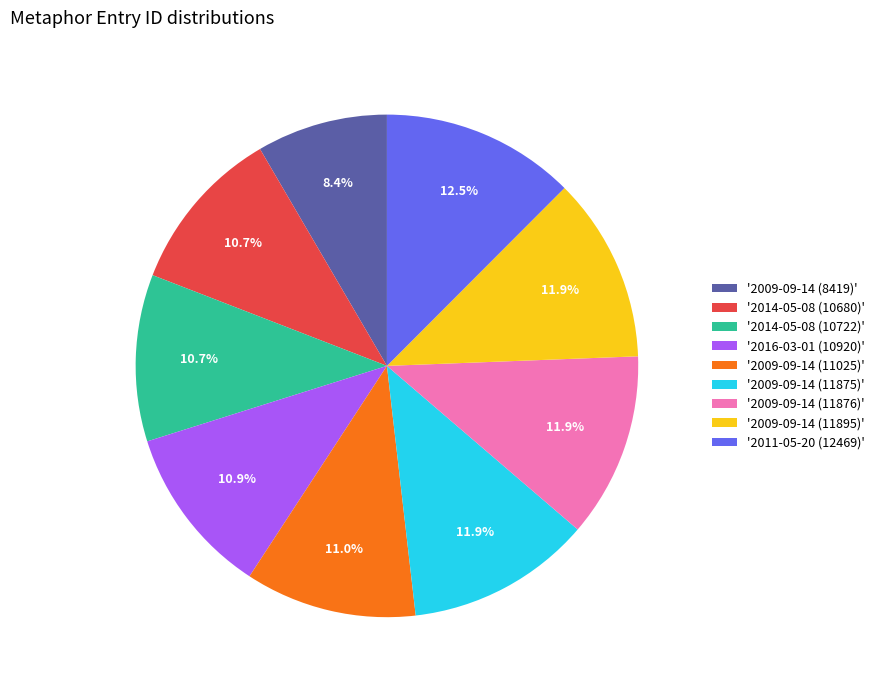

Approximately how many times larger is the value at '2009-09-14 (11876)' compared to '2011-05-20 (12469)'?

1.0